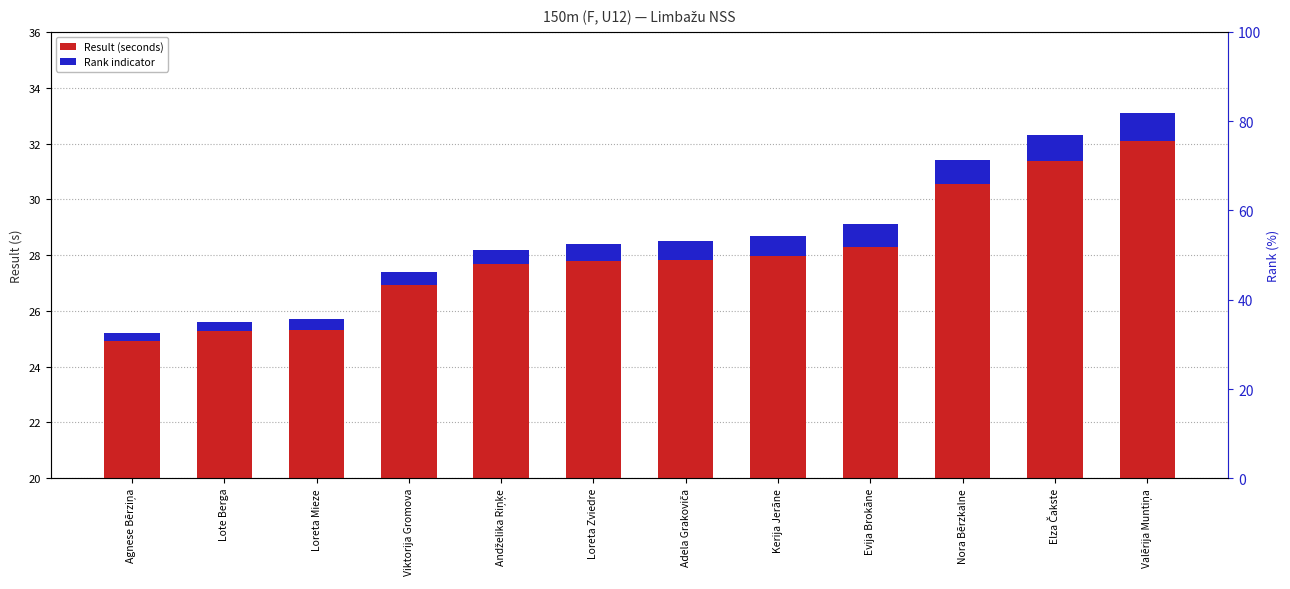

The Rank indicator series shows 0.2 at Viktorija Gromova. True or false?

False